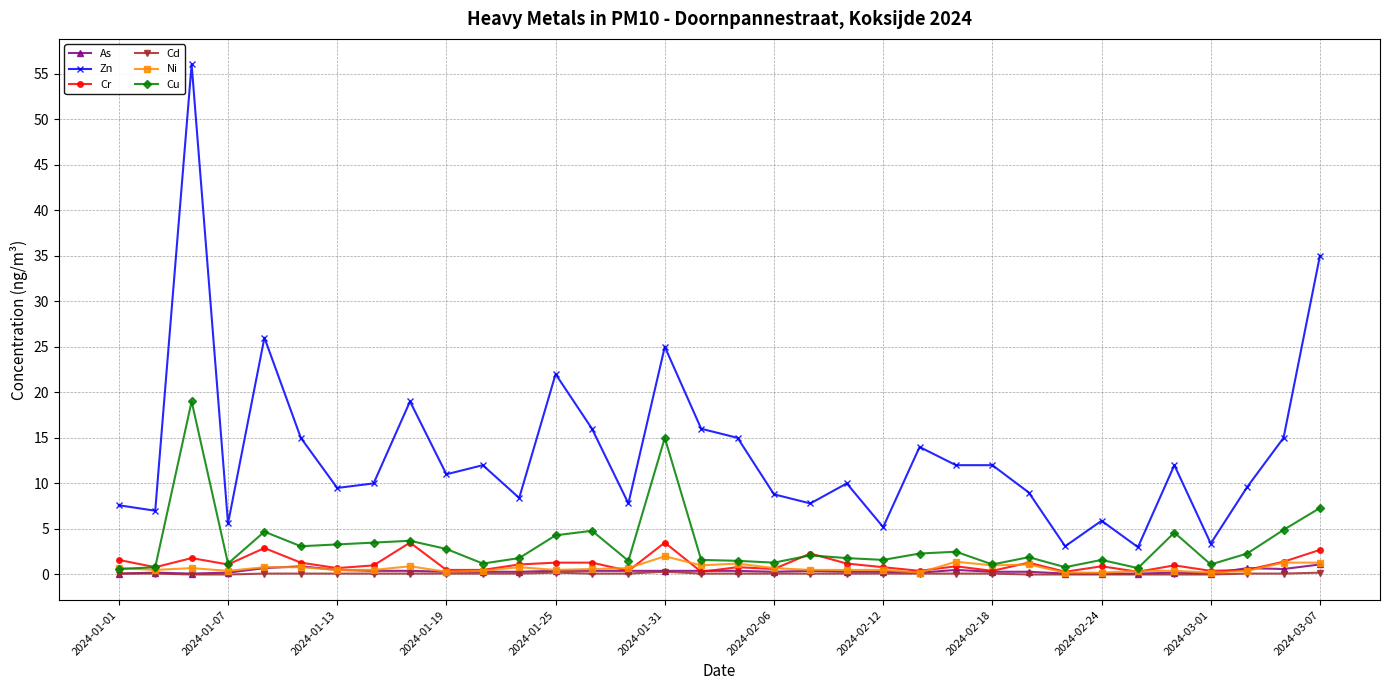

What is the maximum value shown in the chart?

56.0